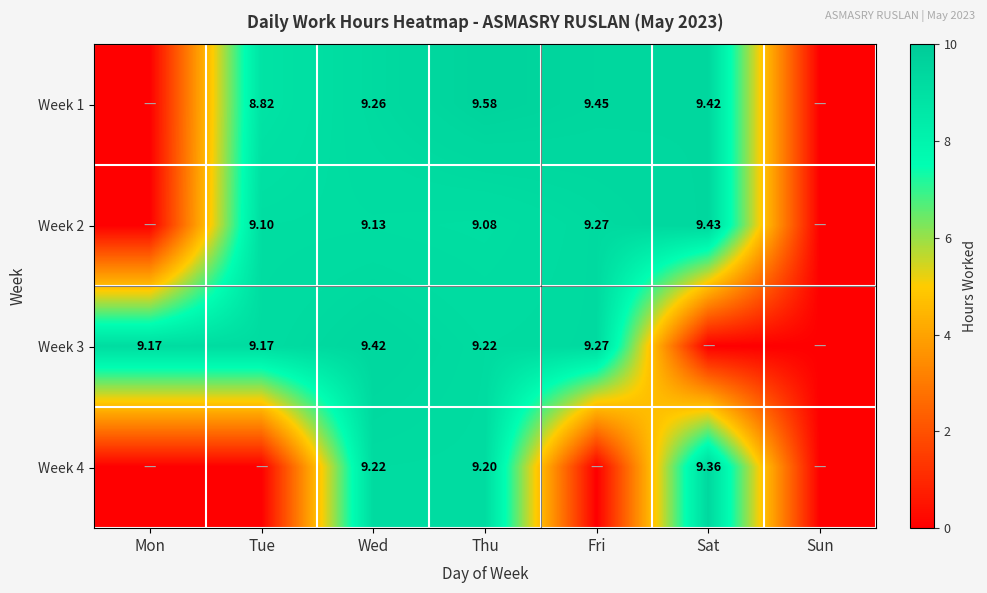

What is the difference between the maximum and minimum values in the Week 3 series?

9.4